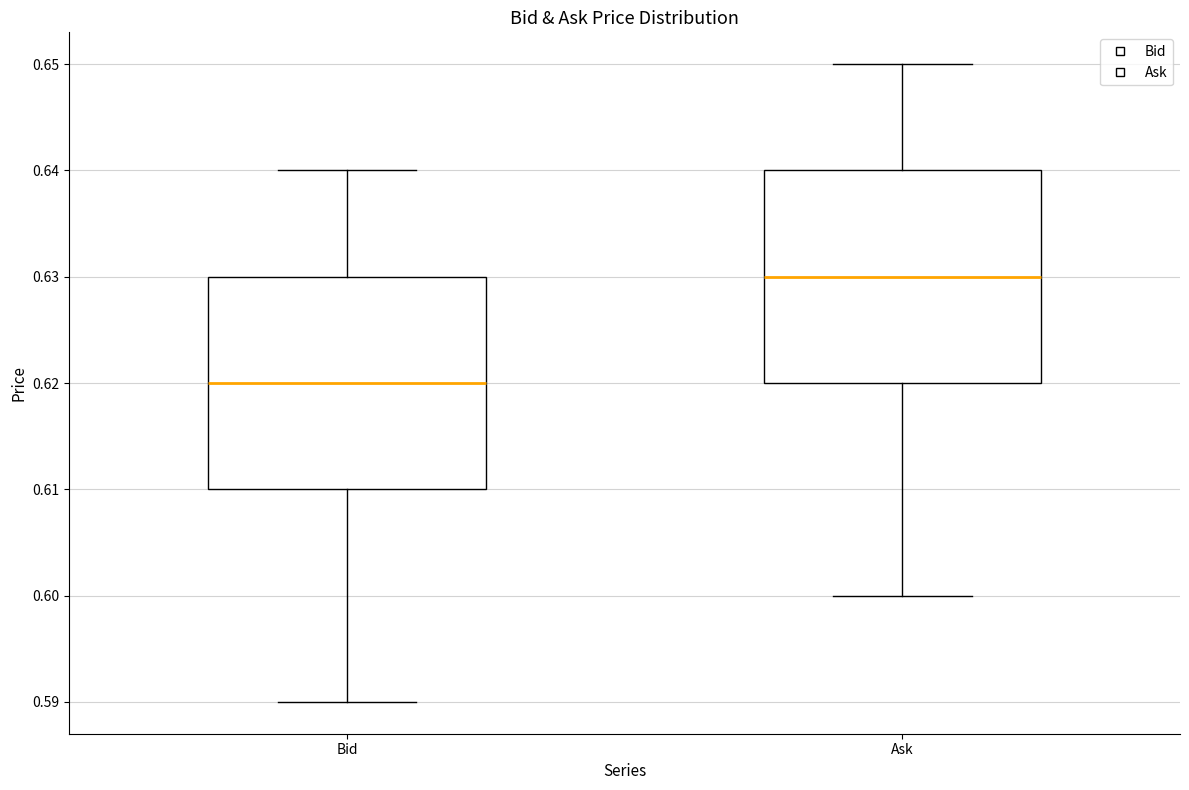

Reading left to right, read every box against the y-axis: the position of its median line, the range the box covers, and the ends of its whiskers. The values are not printed on the chart, so give them approximately, as read against the axis.

Bid: median 0.62, box 0.61 to 0.63, whiskers 0.59 to 0.64
Ask: median 0.63, box 0.62 to 0.64, whiskers 0.60 to 0.65